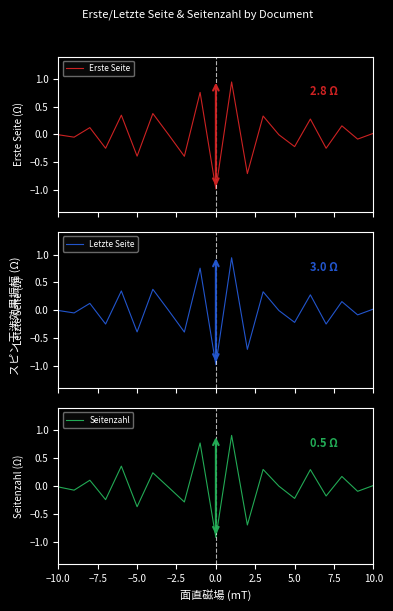

Reading right to left, what are all the values shown in this chart?

Erste Seite: 0.0	-0.1	0.2	-0.2	0.3	-0.2	-0.0	0.3	-0.7	0.9	-1.0	0.8	-0.4	-0.0	0.4	-0.4	0.3	-0.2	0.1	-0.0	-0.0
Letzte Seite: 0.0	-0.1	0.2	-0.2	0.3	-0.2	-0.0	0.3	-0.7	0.9	-1.0	0.8	-0.4	-0.0	0.4	-0.4	0.3	-0.2	0.1	-0.0	-0.0
Seitenzahl: 0.0	-0.1	0.2	-0.2	0.3	-0.2	-0.0	0.3	-0.7	0.9	-0.9	0.8	-0.3	-0.0	0.2	-0.4	0.4	-0.2	0.1	-0.1	-0.0